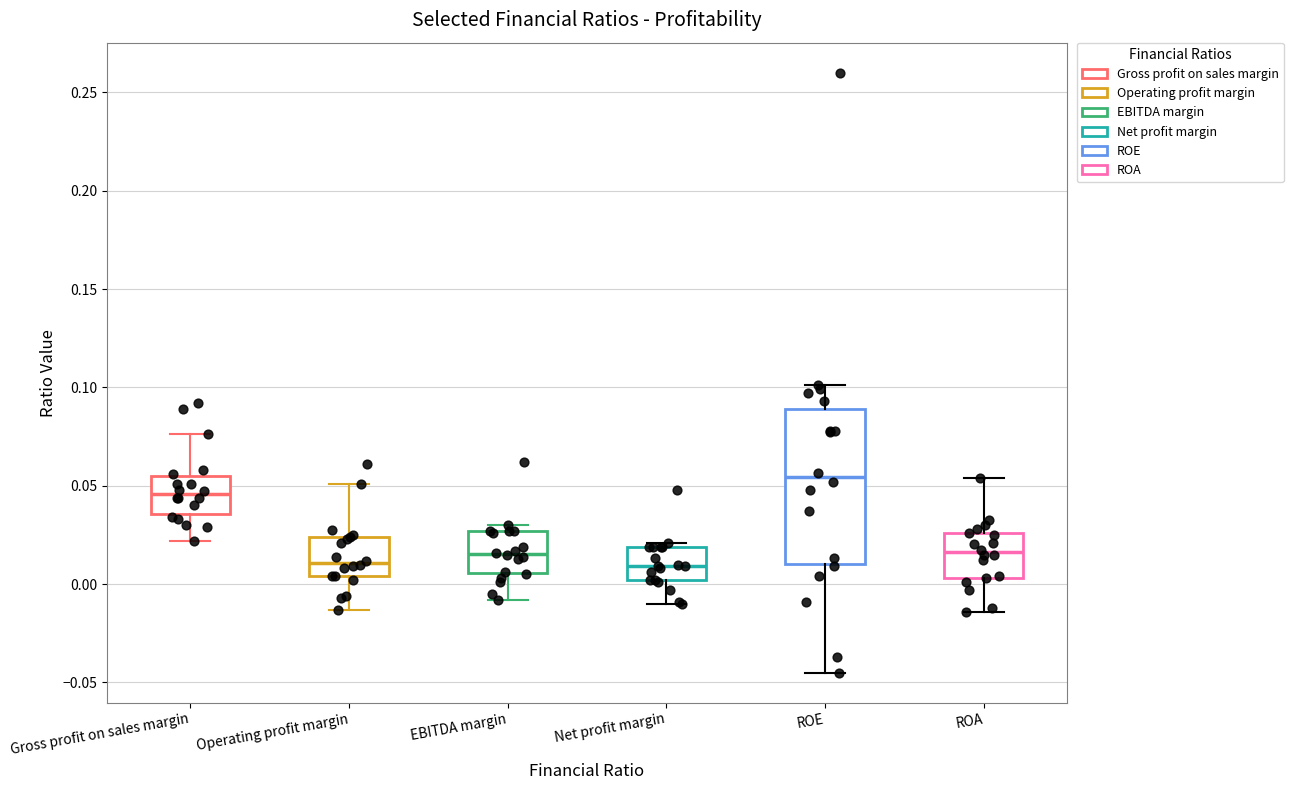

Which box's median line is the highest?

ROE